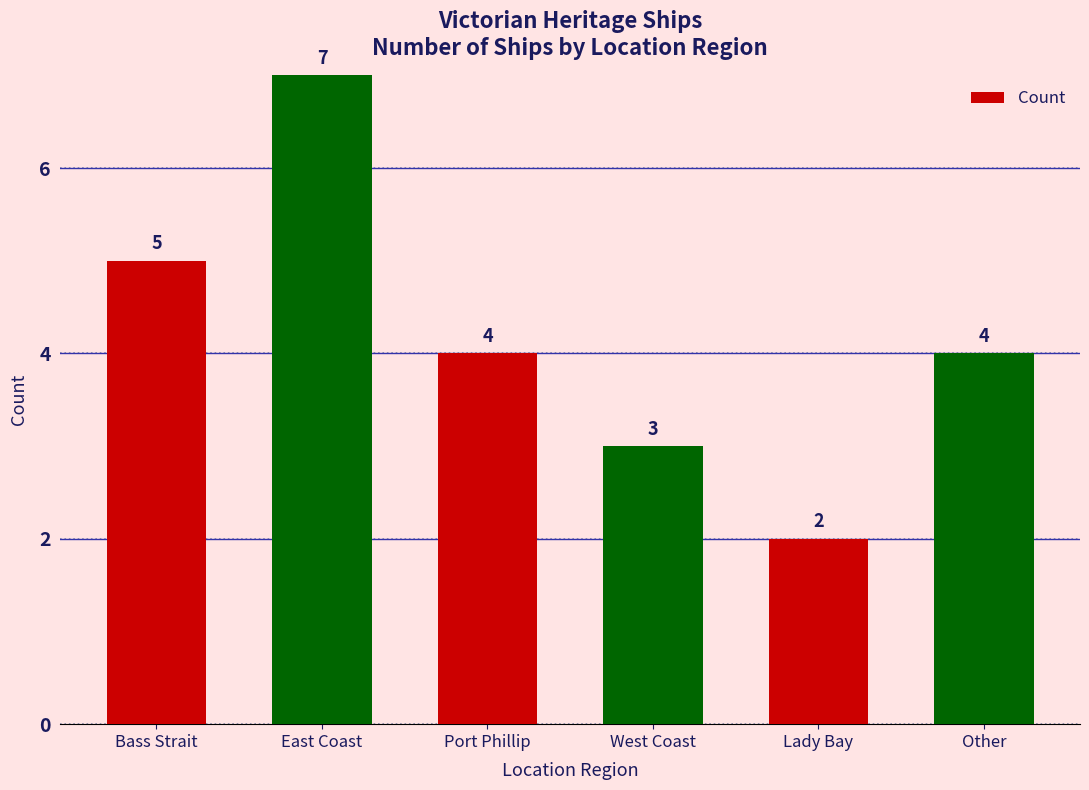

What is the difference between the values at East Coast and Bass Strait?

2